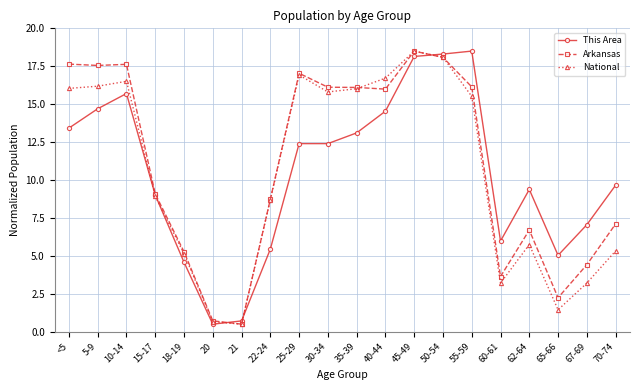

What value does the This Area series have at 50-54?

18.3